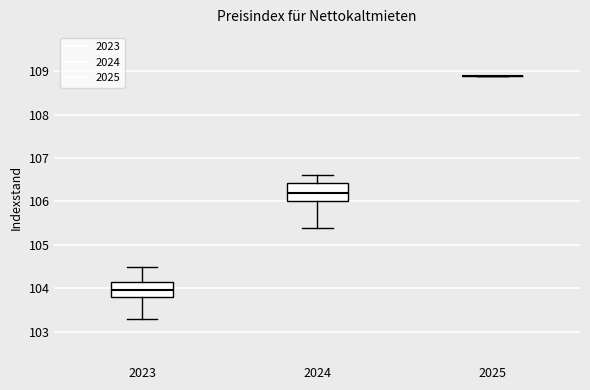

Reading left to right, transcribe this box plot: for each box, give where its median line is, the range the box spans, and where its two whiskers end, as read against the y-axis. The values are not printed on the chart, so give them approximately, as read against the axis.

2023: median 104.0, box 103.8 to 104.2, whiskers 103.3 to 104.5
2024: median 106.2, box 106.0 to 106.4, whiskers 105.4 to 106.6
2025: box collapsed to a line at 108.9, whiskers 108.9 to 108.9